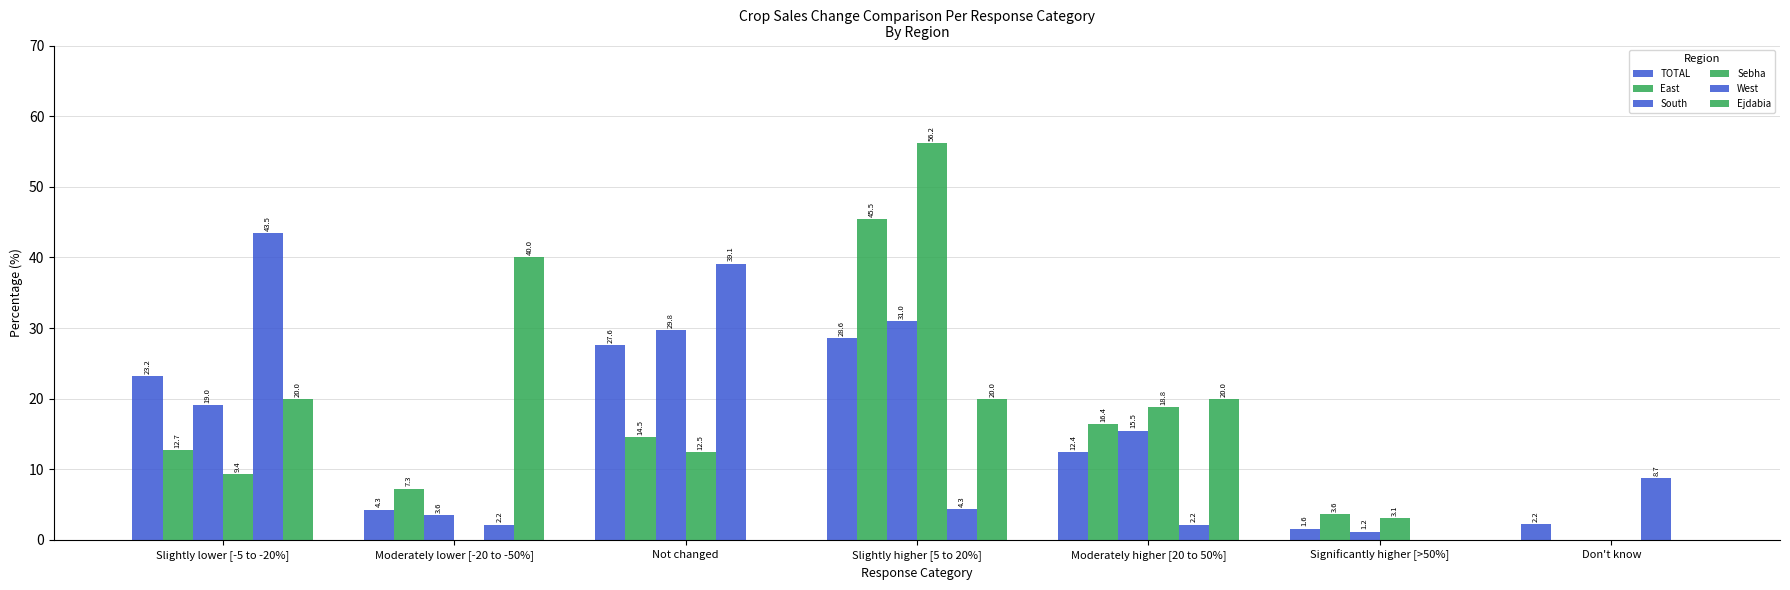

Reading left to right, list all the values displayed in this chart.

TOTAL: Slightly lower [-5 to -20%]=23.2	Moderately lower [-20 to -50%]=4.3	Not changed=27.6	Slightly higher [5 to 20%]=28.6	Moderately higher [20 to 50%]=12.4	Significantly higher [>50%]=1.6	Don't know=2.2
East: Slightly lower [-5 to -20%]=12.7	Moderately lower [-20 to -50%]=7.3	Not changed=14.5	Slightly higher [5 to 20%]=45.5	Moderately higher [20 to 50%]=16.4	Significantly higher [>50%]=3.6	Don't know=0.0
South: Slightly lower [-5 to -20%]=19.0	Moderately lower [-20 to -50%]=3.6	Not changed=29.8	Slightly higher [5 to 20%]=31.0	Moderately higher [20 to 50%]=15.5	Significantly higher [>50%]=1.2	Don't know=0.0
Sebha: Slightly lower [-5 to -20%]=9.4	Moderately lower [-20 to -50%]=0.0	Not changed=12.5	Slightly higher [5 to 20%]=56.2	Moderately higher [20 to 50%]=18.8	Significantly higher [>50%]=3.1	Don't know=0.0
West: Slightly lower [-5 to -20%]=43.5	Moderately lower [-20 to -50%]=2.2	Not changed=39.1	Slightly higher [5 to 20%]=4.3	Moderately higher [20 to 50%]=2.2	Significantly higher [>50%]=0.0	Don't know=8.7
Ejdabia: Slightly lower [-5 to -20%]=20.0	Moderately lower [-20 to -50%]=40.0	Not changed=0.0	Slightly higher [5 to 20%]=20.0	Moderately higher [20 to 50%]=20.0	Significantly higher [>50%]=0.0	Don't know=0.0